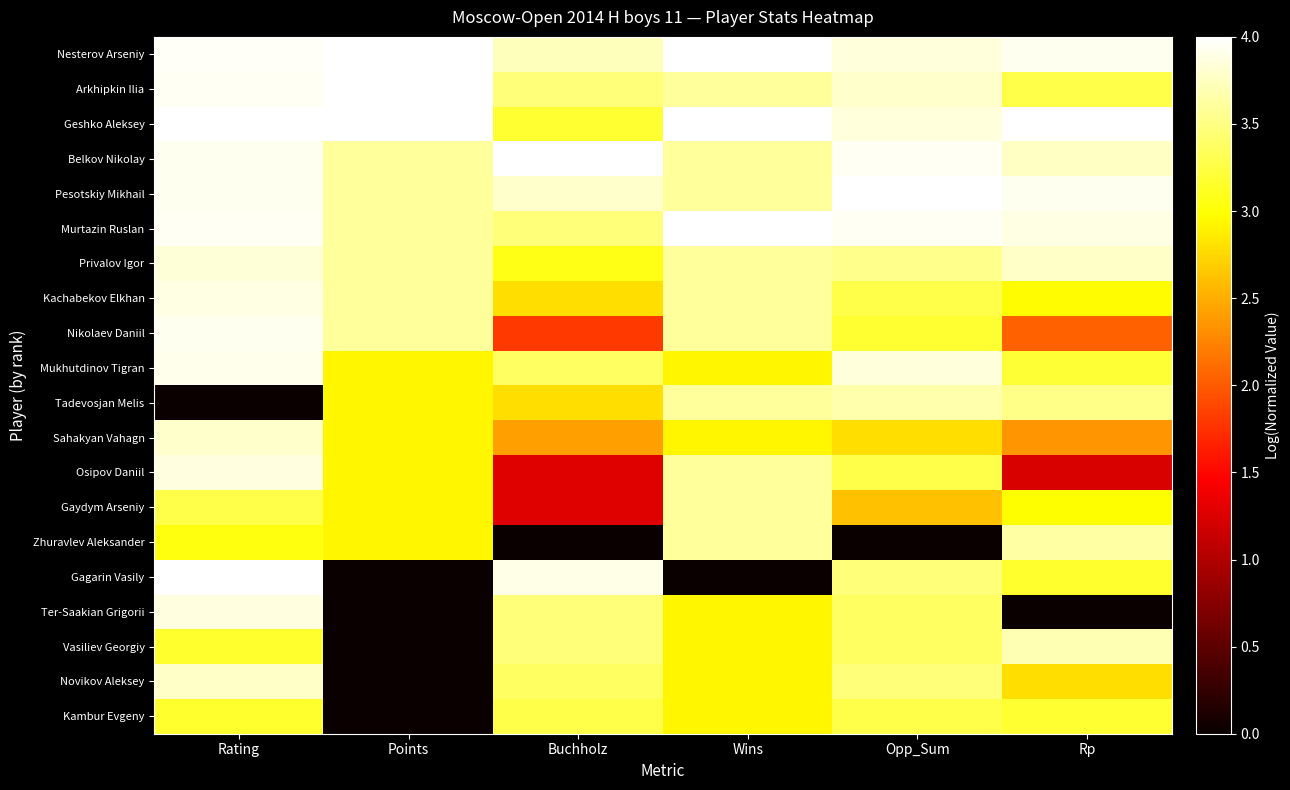

Reading left to right, what are all the values shown in this chart?

Nesterov Arseniy: Rating=4.0	Points=4.0	Buchholz=3.7	Wins=4.0	Opp_Sum=3.8	Rp=3.9
Arkhipkin Ilia: Rating=3.9	Points=4.0	Buchholz=3.5	Wins=3.6	Opp_Sum=3.8	Rp=3.3
Geshko Aleksey: Rating=4.0	Points=4.0	Buchholz=3.2	Wins=4.0	Opp_Sum=3.8	Rp=4.0
Belkov Nikolay: Rating=3.9	Points=3.6	Buchholz=4.0	Wins=3.6	Opp_Sum=4.0	Rp=3.8
Pesotskiy Mikhail: Rating=3.9	Points=3.6	Buchholz=3.8	Wins=3.6	Opp_Sum=4.0	Rp=3.9
Murtazin Ruslan: Rating=3.9	Points=3.6	Buchholz=3.5	Wins=4.0	Opp_Sum=4.0	Rp=3.9
Privalov Igor: Rating=3.8	Points=3.6	Buchholz=3.1	Wins=3.6	Opp_Sum=3.5	Rp=3.8
Kachabekov Elkhan: Rating=3.9	Points=3.6	Buchholz=2.8	Wins=3.6	Opp_Sum=3.3	Rp=3.0
Nikolaev Daniil: Rating=3.9	Points=3.6	Buchholz=1.8	Wins=3.6	Opp_Sum=3.2	Rp=2.0
Mukhutdinov Tigran: Rating=3.9	Points=2.9	Buchholz=3.4	Wins=2.9	Opp_Sum=3.8	Rp=3.2
Tadevosjan Melis: Rating=0.0	Points=2.9	Buchholz=2.8	Wins=3.6	Opp_Sum=3.7	Rp=3.5
Sahakyan Vahagn: Rating=3.8	Points=2.9	Buchholz=2.4	Wins=2.9	Opp_Sum=2.8	Rp=2.4
Osipov Daniil: Rating=3.9	Points=2.9	Buchholz=1.3	Wins=3.6	Opp_Sum=3.3	Rp=1.2
Gaydym Arseniy: Rating=3.3	Points=2.9	Buchholz=1.3	Wins=3.6	Opp_Sum=2.6	Rp=3.0
Zhuravlev Aleksander: Rating=3.0	Points=2.9	Buchholz=0.0	Wins=3.6	Opp_Sum=0.0	Rp=3.6
Gagarin Vasily: Rating=4.0	Points=0.0	Buchholz=3.9	Wins=0.0	Opp_Sum=3.5	Rp=3.2
Ter-Saakian Grigorii: Rating=3.9	Points=0.0	Buchholz=3.5	Wins=2.9	Opp_Sum=3.4	Rp=0.0
Vasiliev Georgiy: Rating=3.2	Points=0.0	Buchholz=3.5	Wins=2.9	Opp_Sum=3.4	Rp=3.7
Novikov Aleksey: Rating=3.8	Points=0.0	Buchholz=3.4	Wins=2.9	Opp_Sum=3.5	Rp=2.8
Kambur Evgeny: Rating=3.2	Points=0.0	Buchholz=3.3	Wins=2.9	Opp_Sum=3.3	Rp=3.2